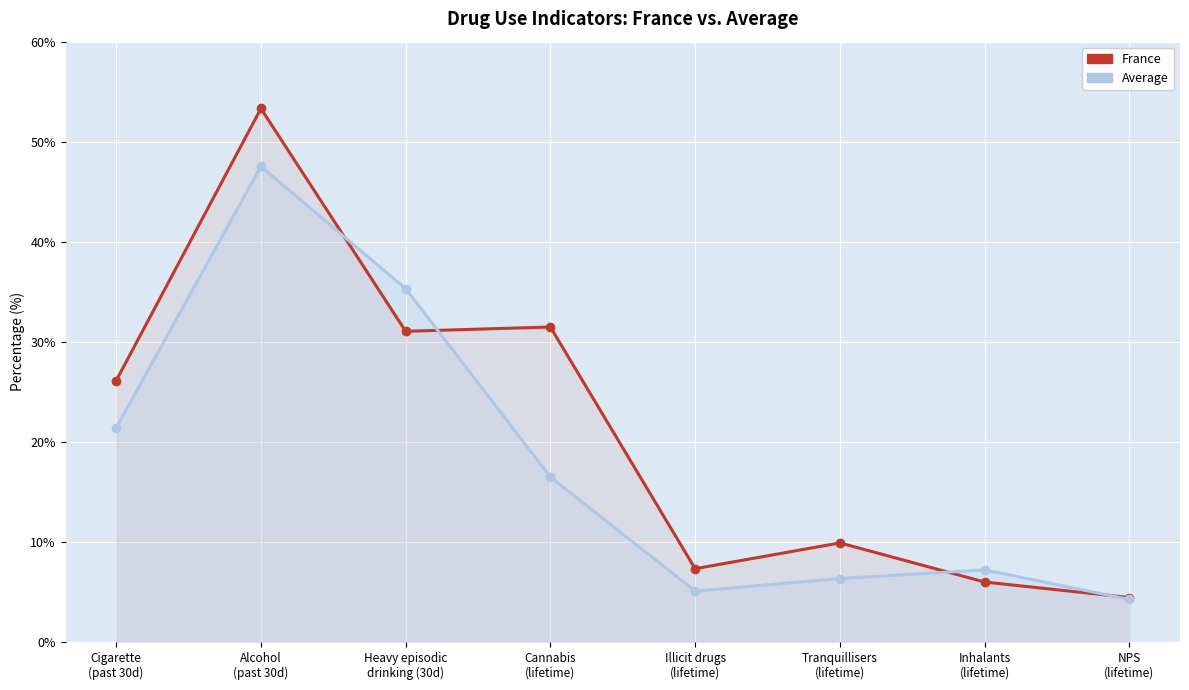

Reading left to right, what are all the values shown in this chart?

France: 26.1	53.3	31.0	31.5	7.3	9.9	6.0	4.4
Average: 21.4	47.5	35.3	16.5	5.1	6.3	7.2	4.2